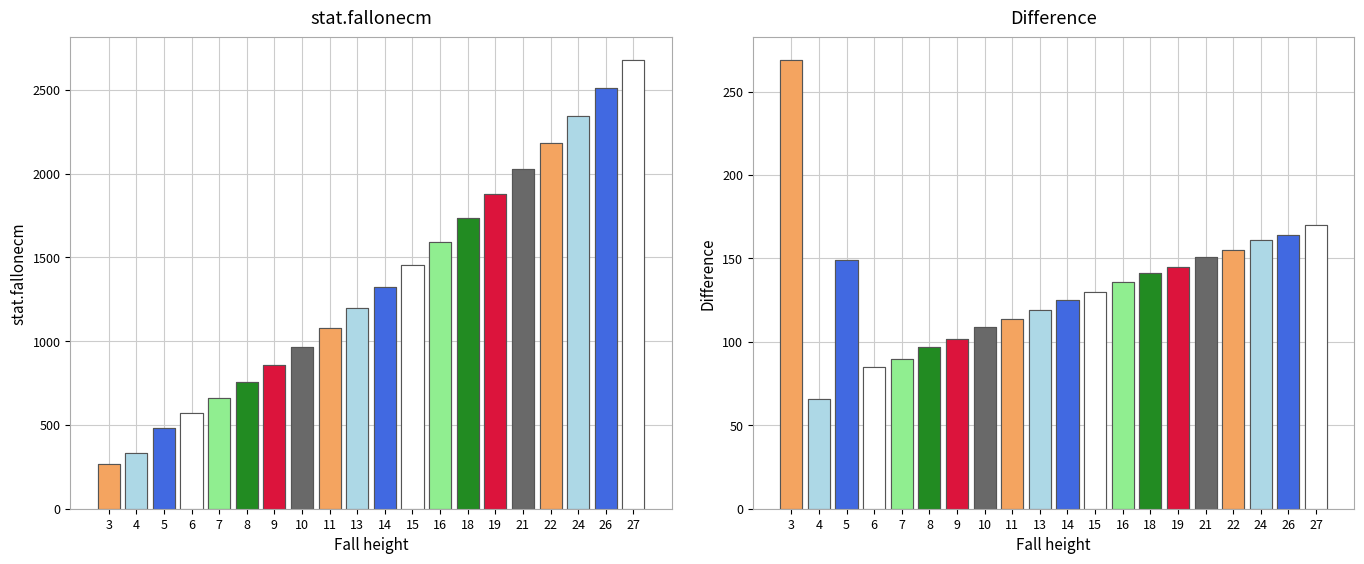

Is the value of Difference at 10 greater than the value of stat.fallonecm at 22?

No